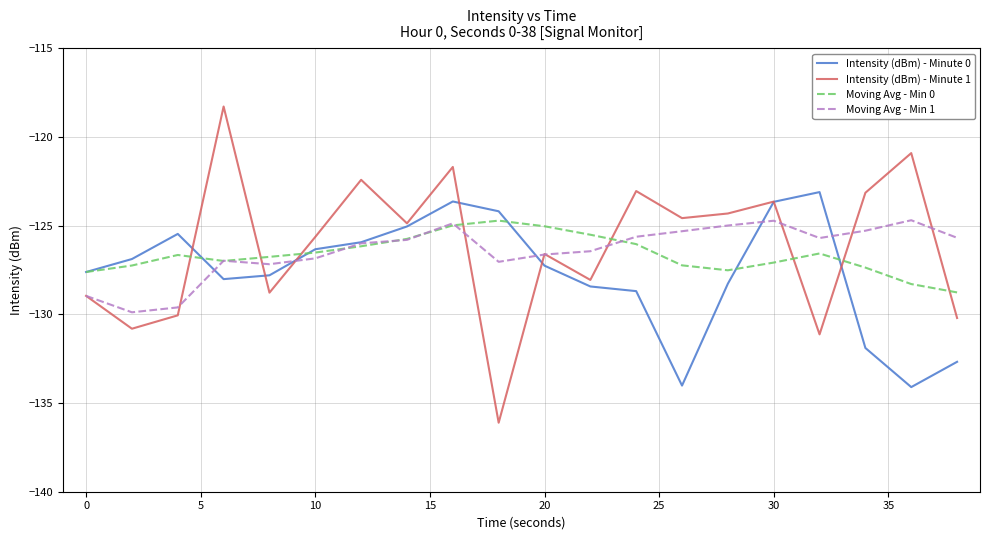

What is the maximum value for Intensity (dBm) - Minute 0?

-123.1